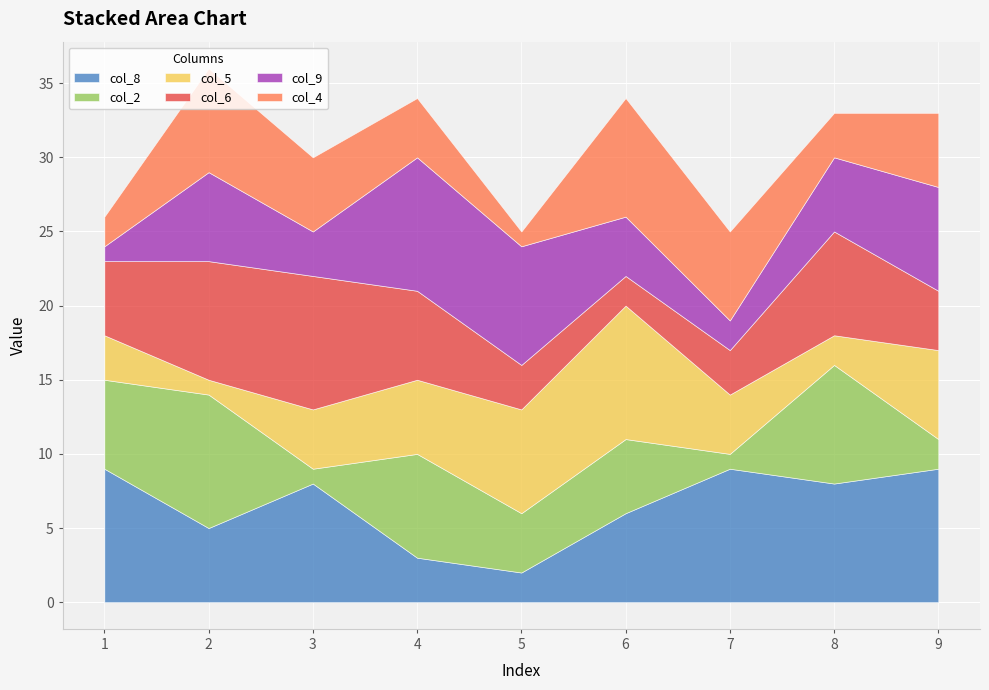

Reading left to right, what are all the values shown in this chart?

col_8: 9	5	8	3	2	6	9	8	9
col_2: 6	9	1	7	4	5	1	8	2
col_5: 3	1	4	5	7	9	4	2	6
col_6: 5	8	9	6	3	2	3	7	4
col_9: 1	6	3	9	8	4	2	5	7
col_4: 2	7	5	4	1	8	6	3	5